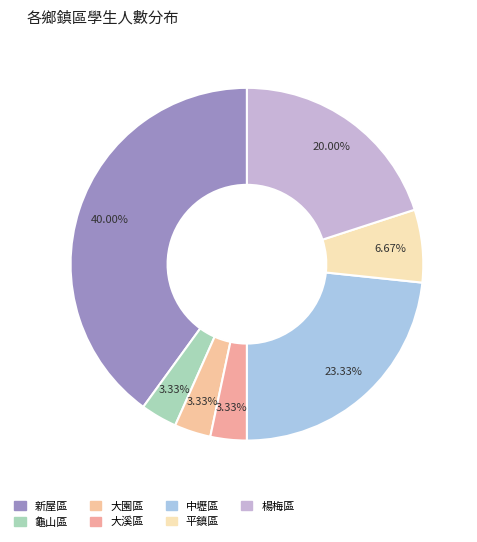

How many slices are in this pie chart?

7